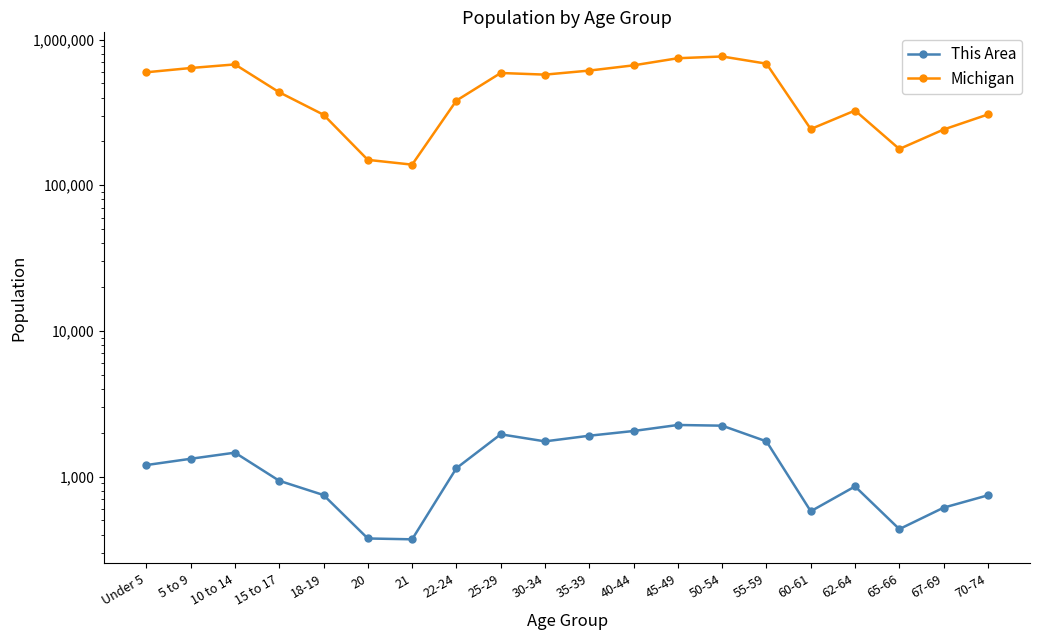

What is the difference between the Michigan values at 65-66 and 62-64?

148431